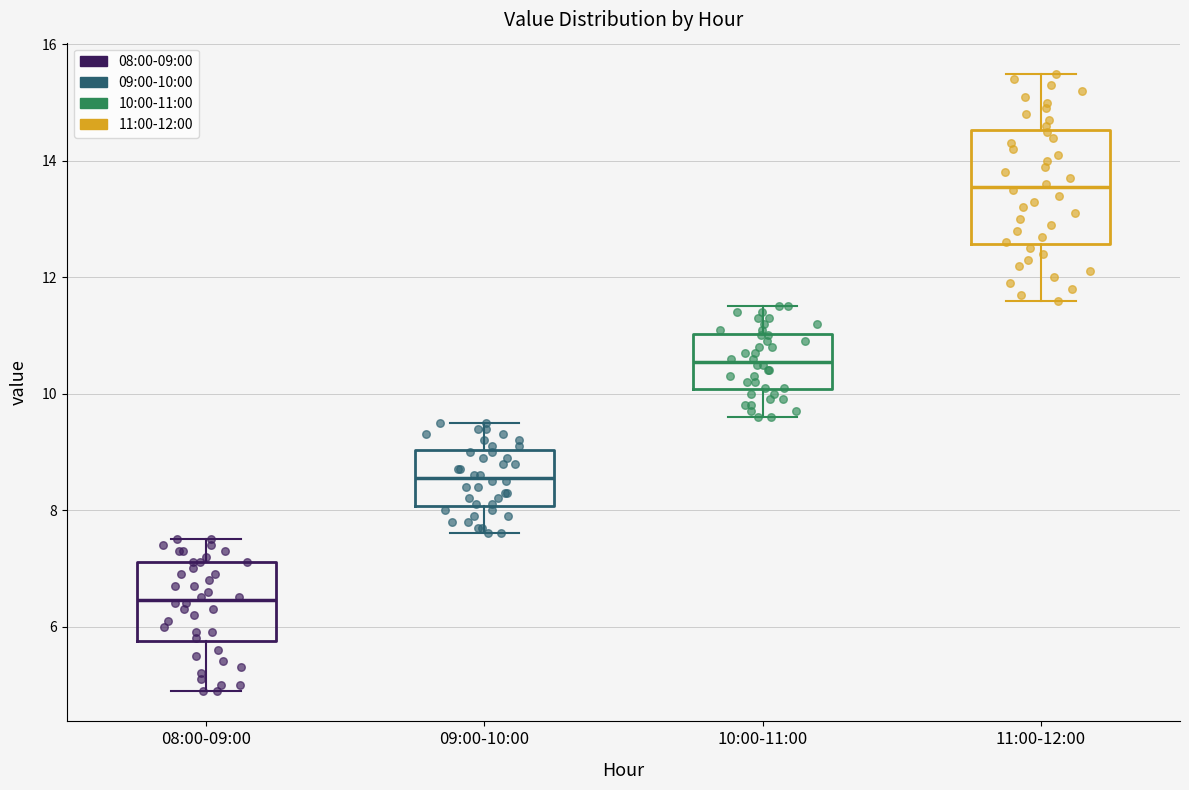

Reading left to right, read every box against the y-axis: the position of its median line, the range the box covers, and the ends of its whiskers. The values are not printed on the chart, so give them approximately, as read against the axis.

08:00-09:00: median 6.4, box 5.8 to 7.2, whiskers 5.0 to 7.6
09:00-10:00: median 8.6, box 8.0 to 9.0, whiskers 7.6 to 9.6
10:00-11:00: median 10.6, box 10.0 to 11.0, whiskers 9.6 to 11.6
11:00-12:00: median 13.6, box 12.6 to 14.6, whiskers 11.6 to 15.6